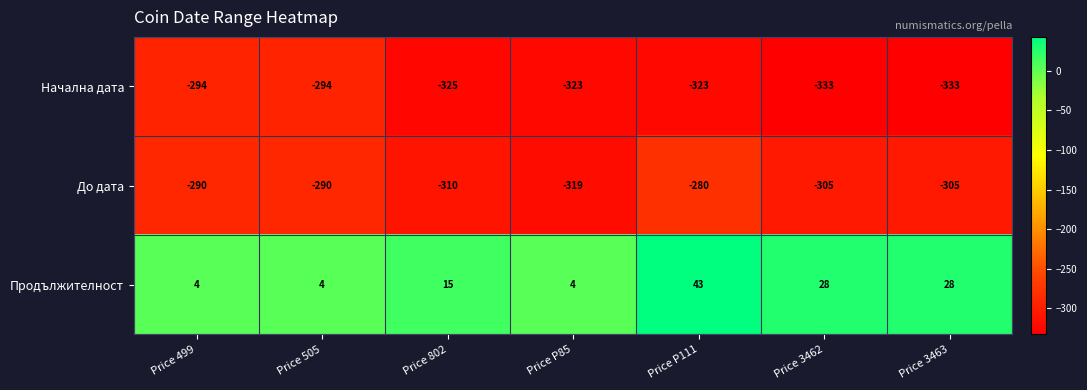

What is the average value of the До дата series?

-300